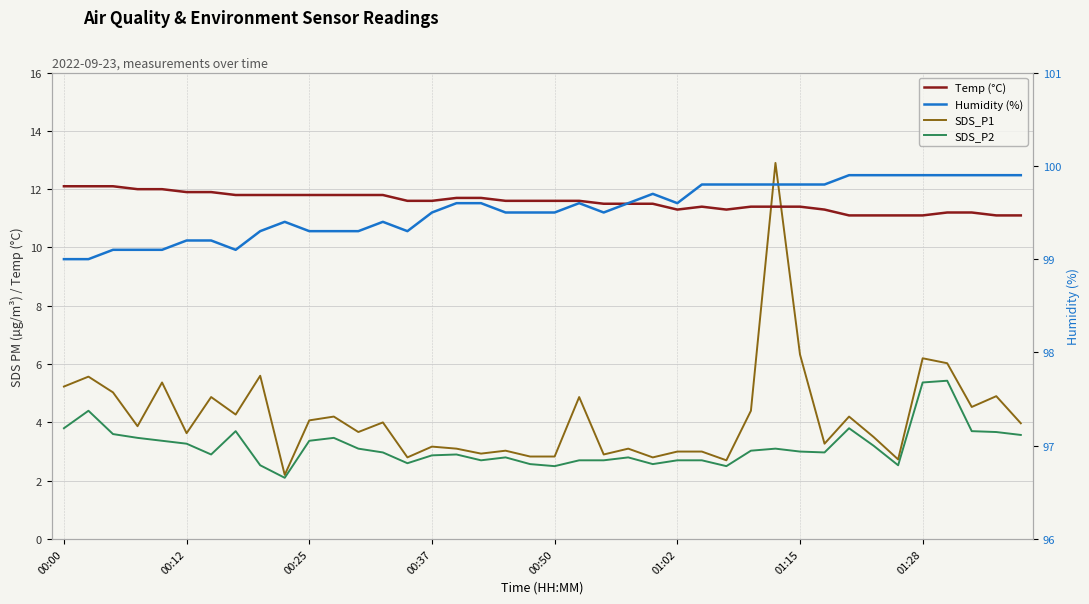

At which category does the chart reach its minimum across all series?

9